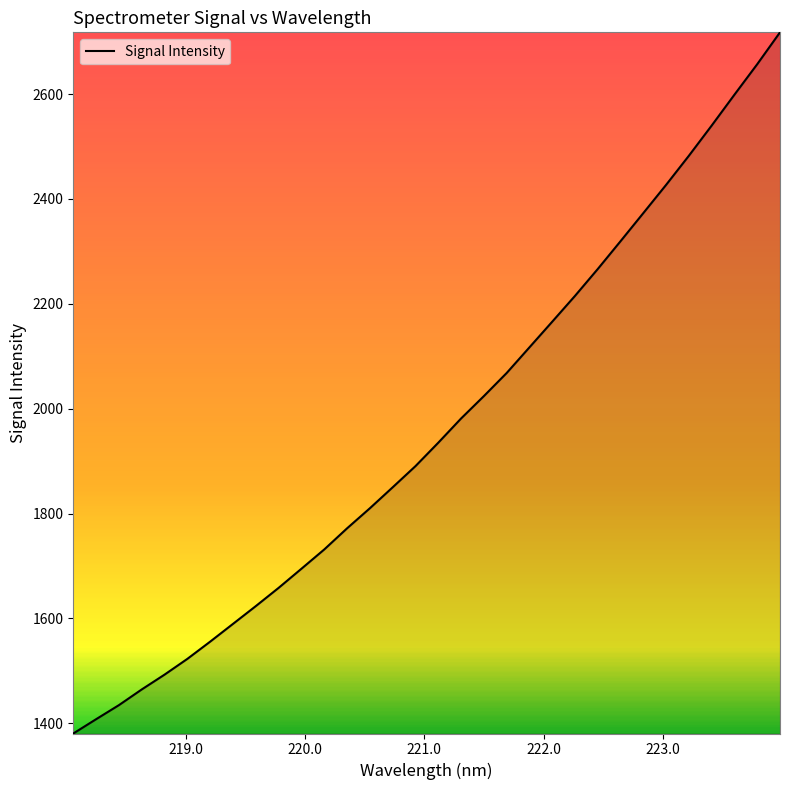

What is the minimum value shown in the chart?

1380.6